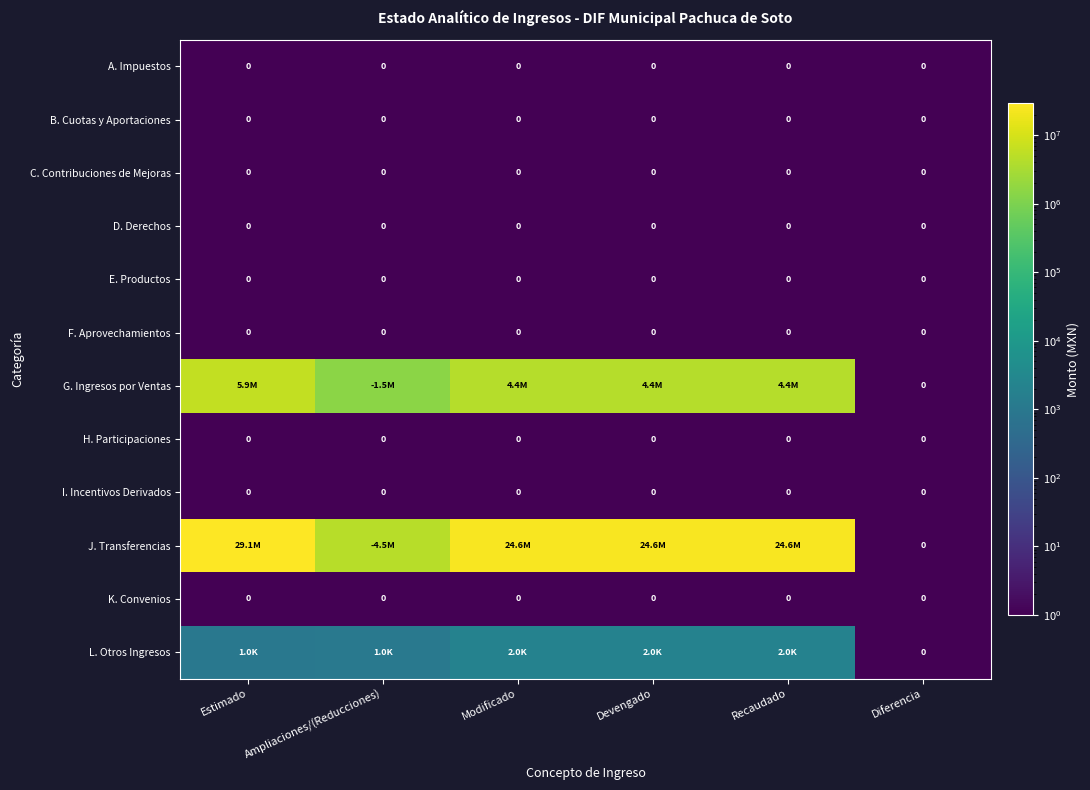

Which series has the largest total across all categories?

J. Transferencias